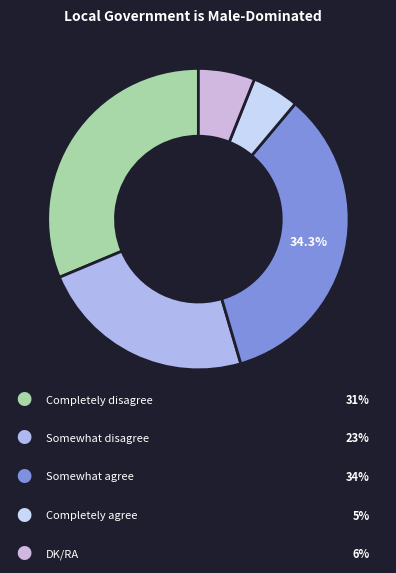

Count the number of slices in the pie.

5